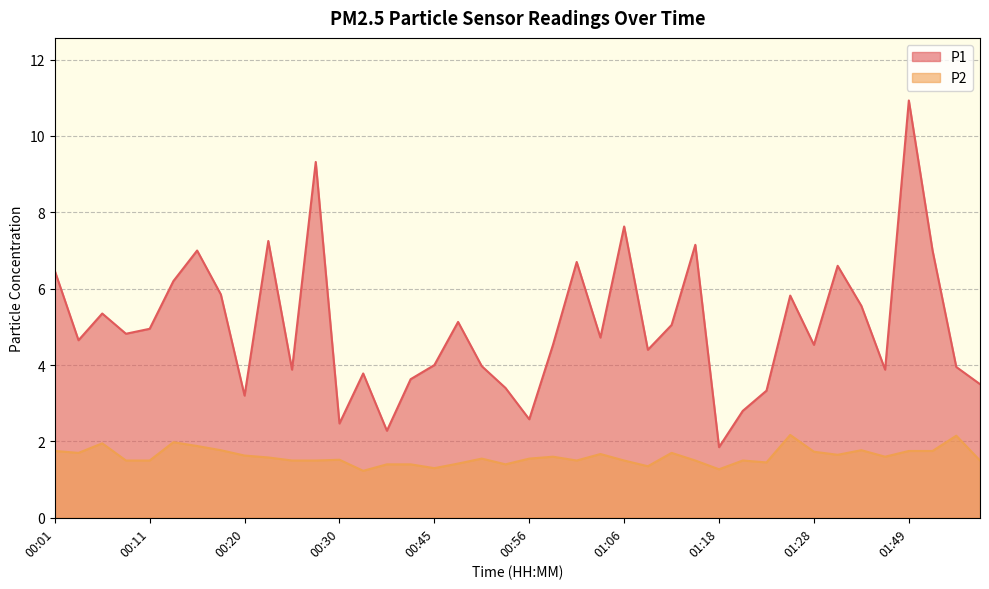

What is the total value across all series at 01:06?

9.1